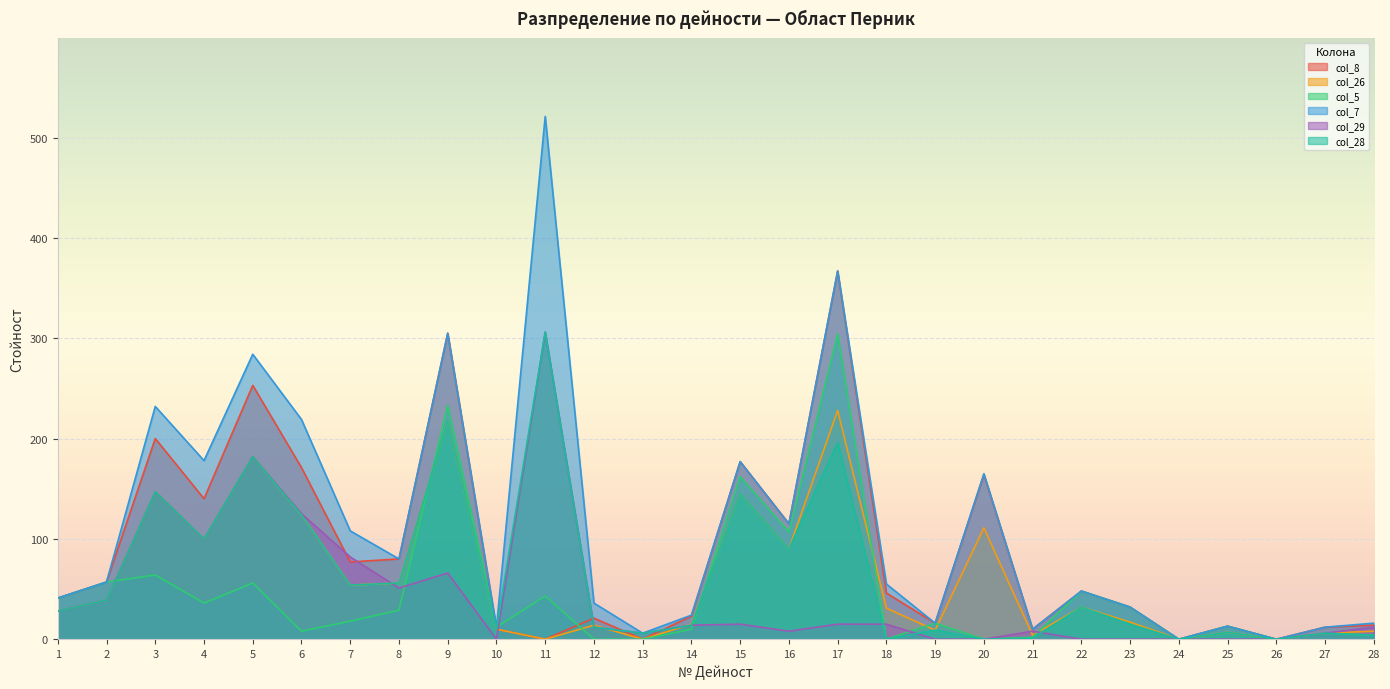

Where is the first local minimum for col_28?

4